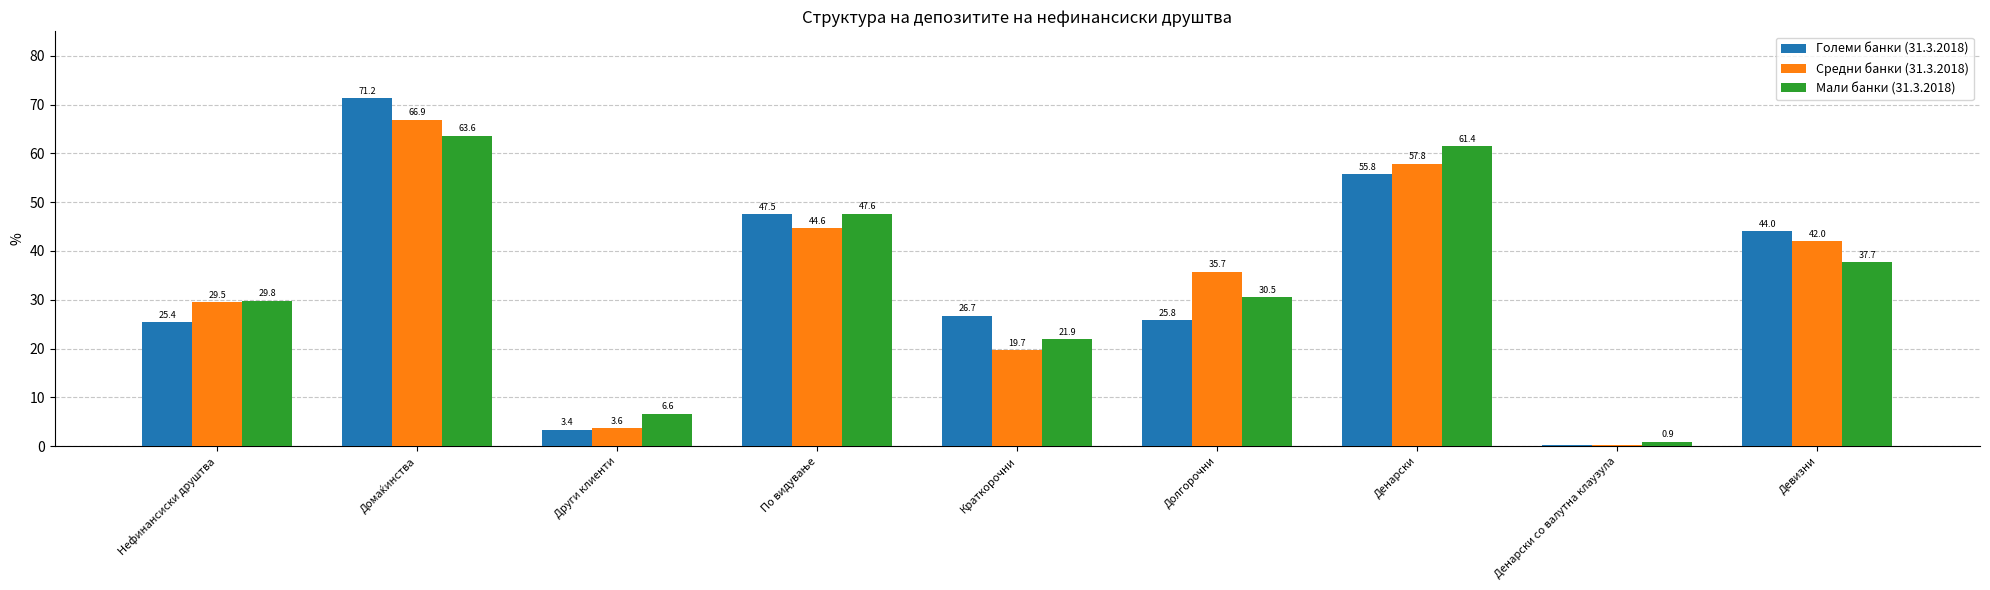

Count the number of data series in this chart.

3